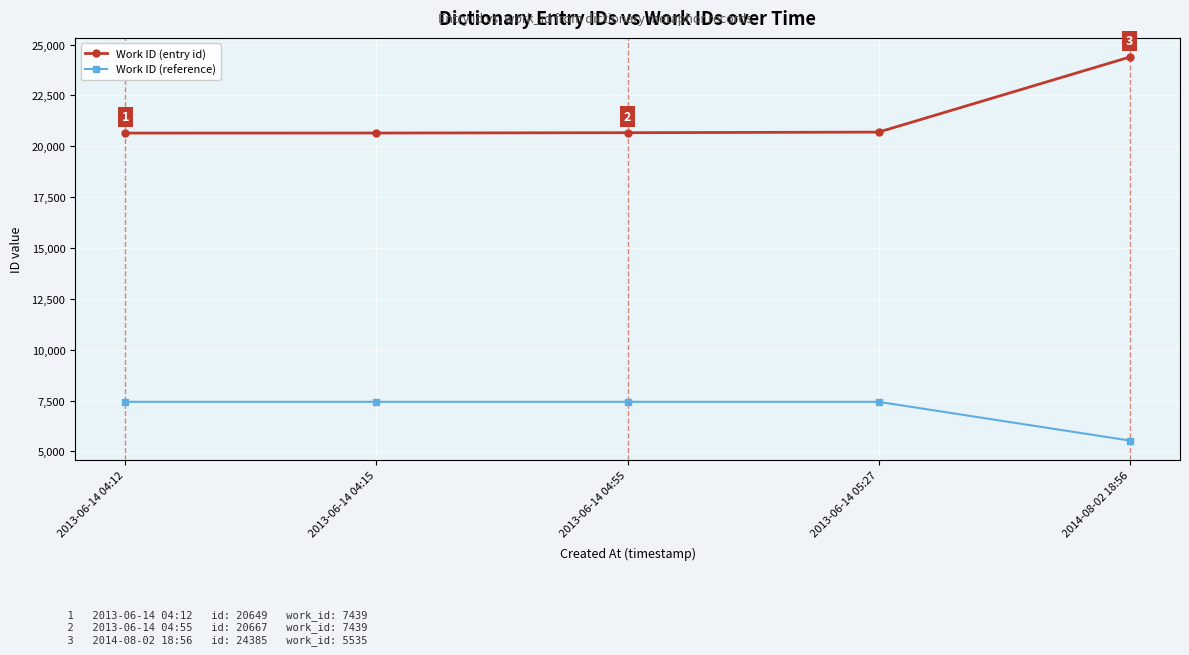

List the series in order of their peak value, highest first.

Work ID (entry id), Work ID (reference)